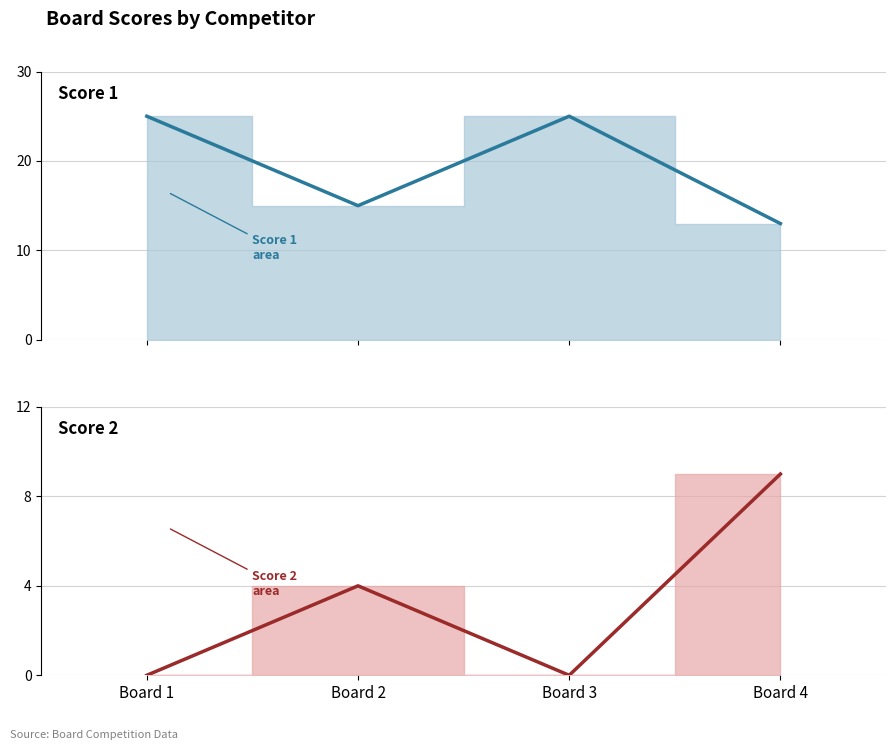

What is the total value across all series at Board 1?

25